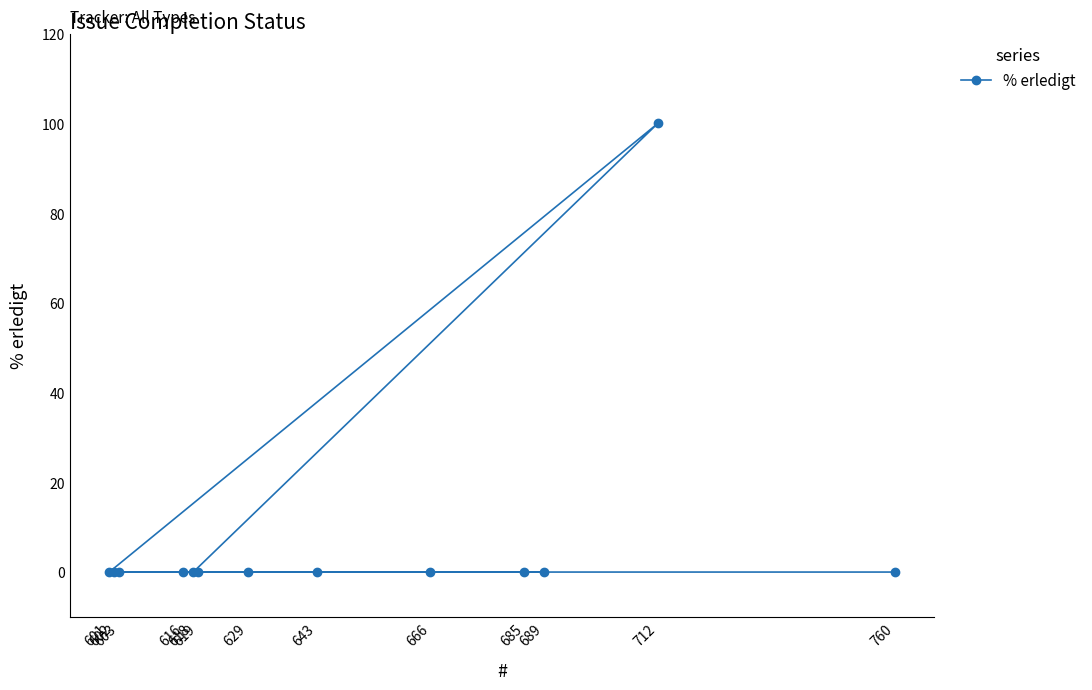

Reading left to right, what are all the values shown in this chart?

601=0	602=0	603=0	616=0	618=0	619=0	629=0	643=0	666=0	685=0	689=0	712=100	760=0